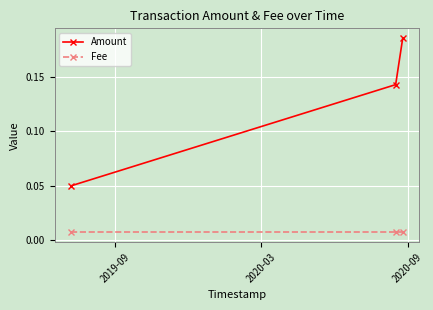

Which series has the largest range (max minus min)?

Amount